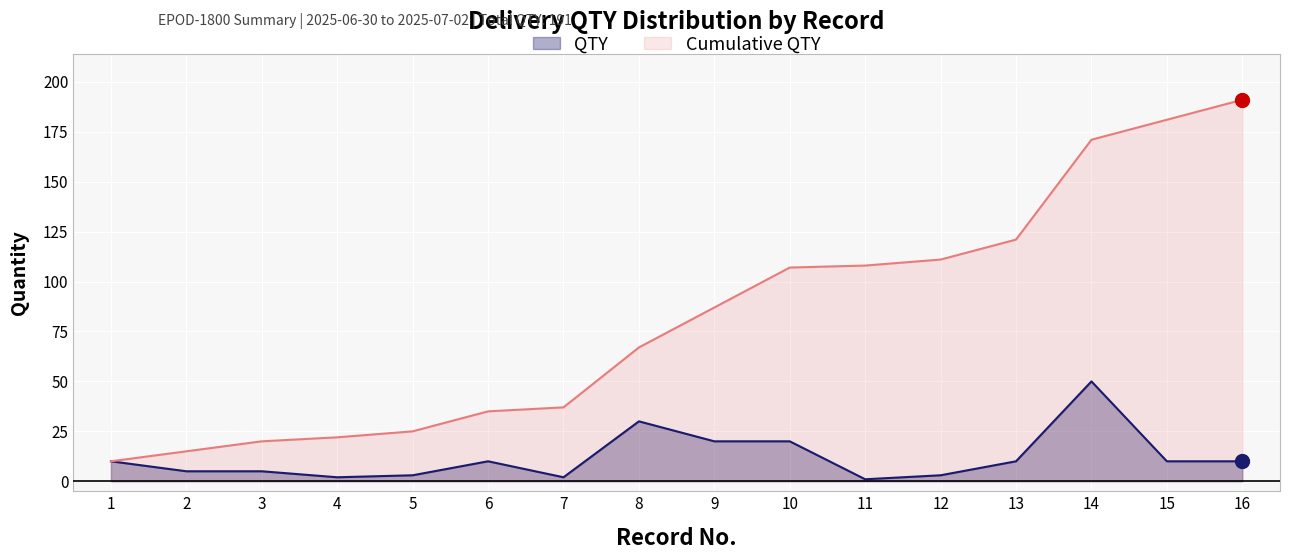

Does the chart display data point markers on the line(s)?

No